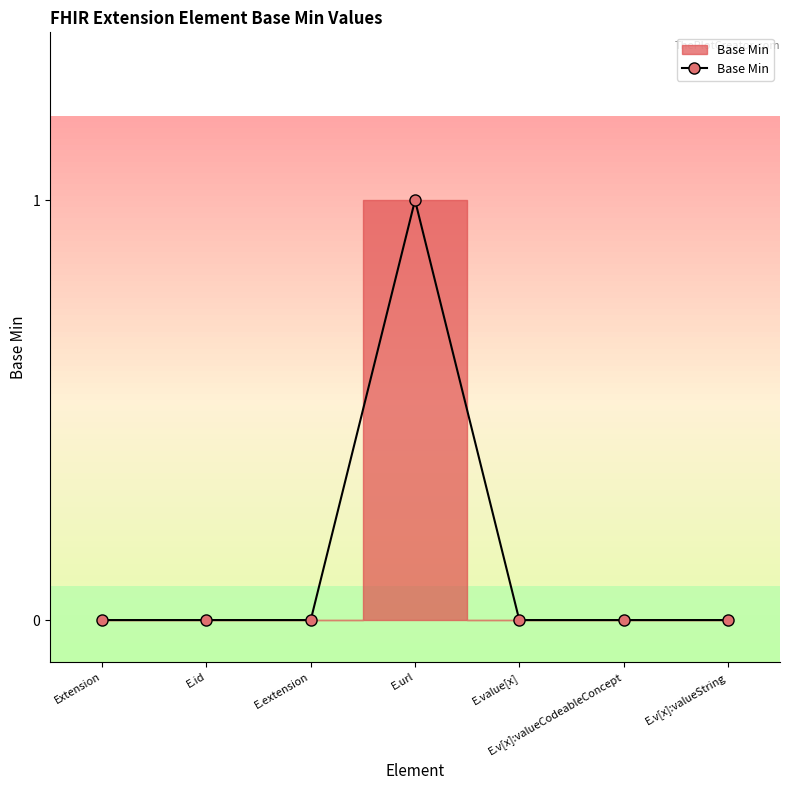

What position from the right is E.extension?

5